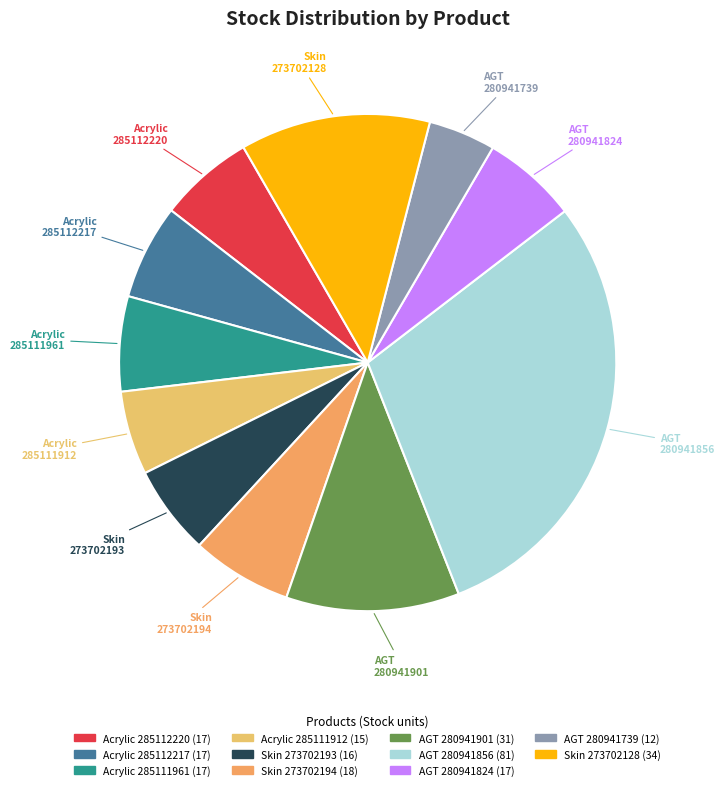

What percentage do Acrylic 285111912 and Skin 273702193 together represent?

11.3%